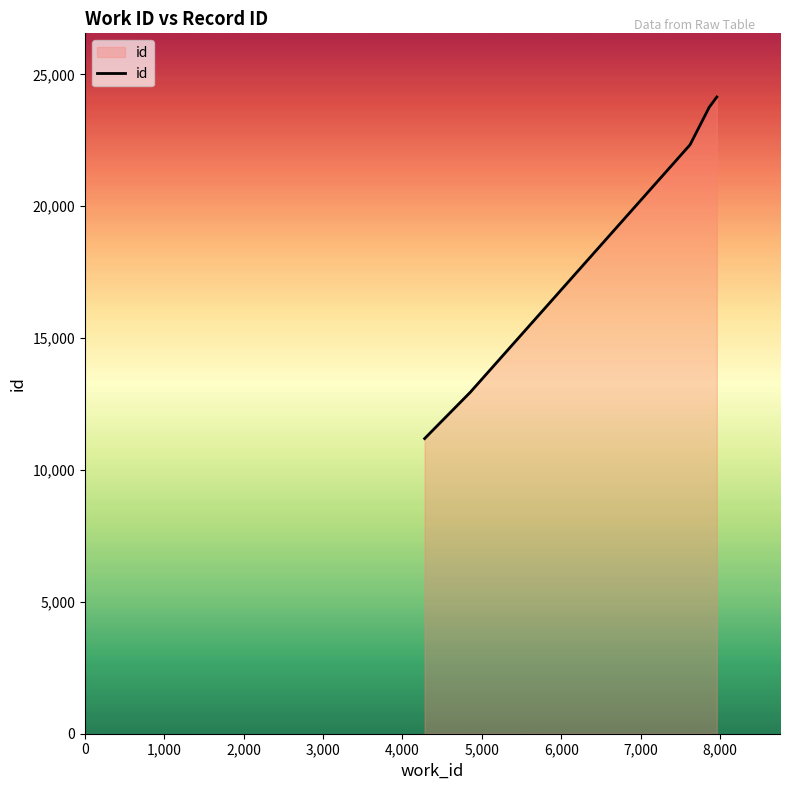

List the labels in order of value, smallest first.

0, 1,000, 2,000, 3,000, 4,000, 5,000, 6,000, 7,000, 8,000